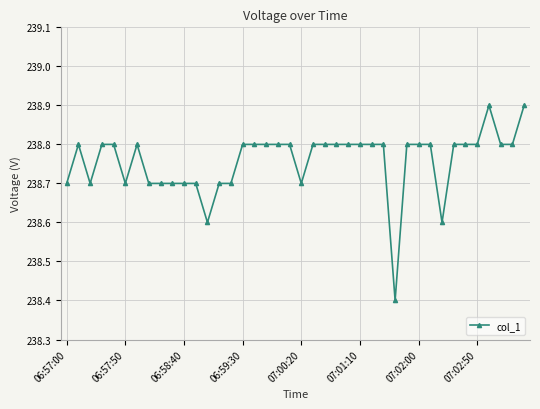

What is the sum of all values?

9550.3